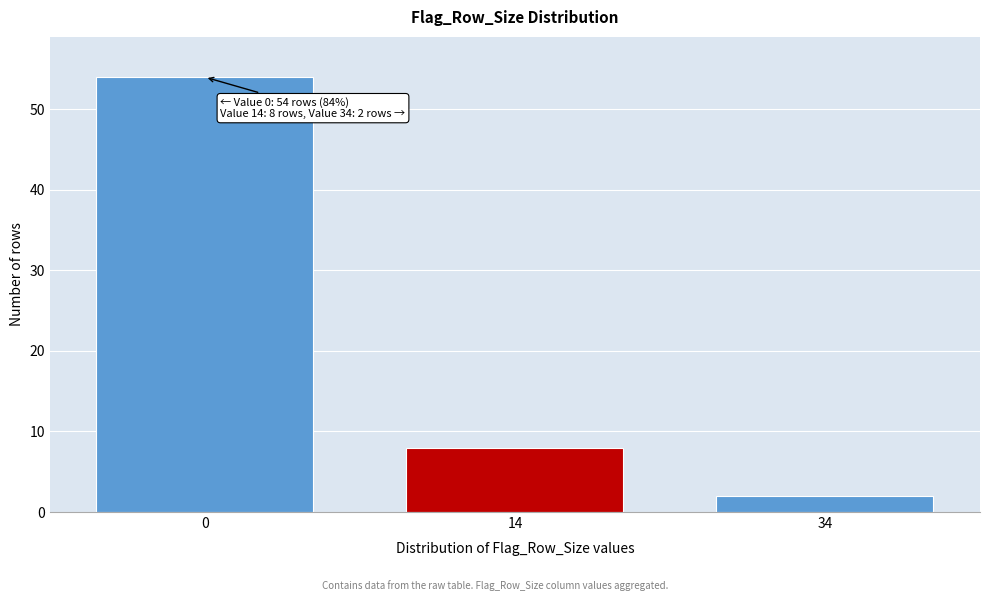

Reading right to left, what are all the values shown in this chart?

34=2	14=8	0=54